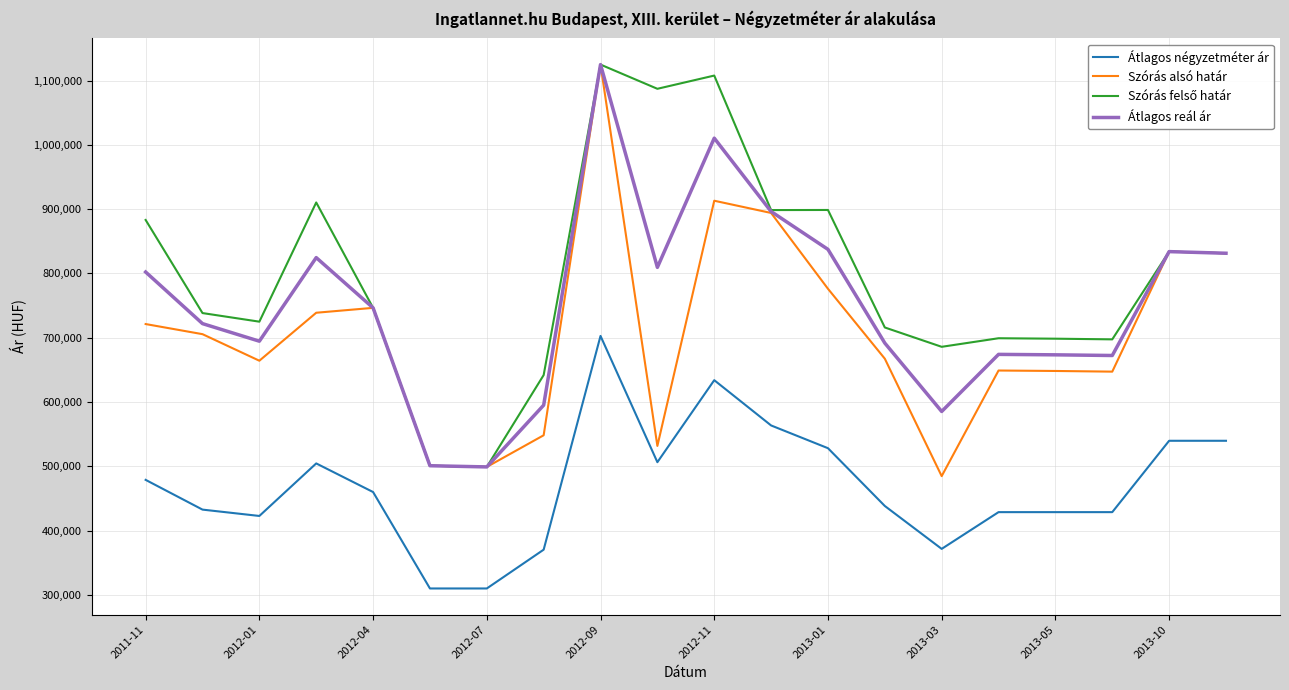

What is the minimum value for Átlagos négyzetméter ár?

310000